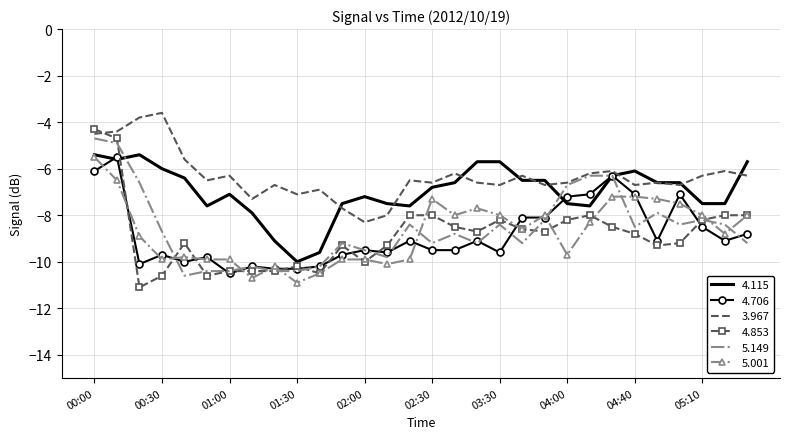

What is the maximum value shown in the chart?

-3.6